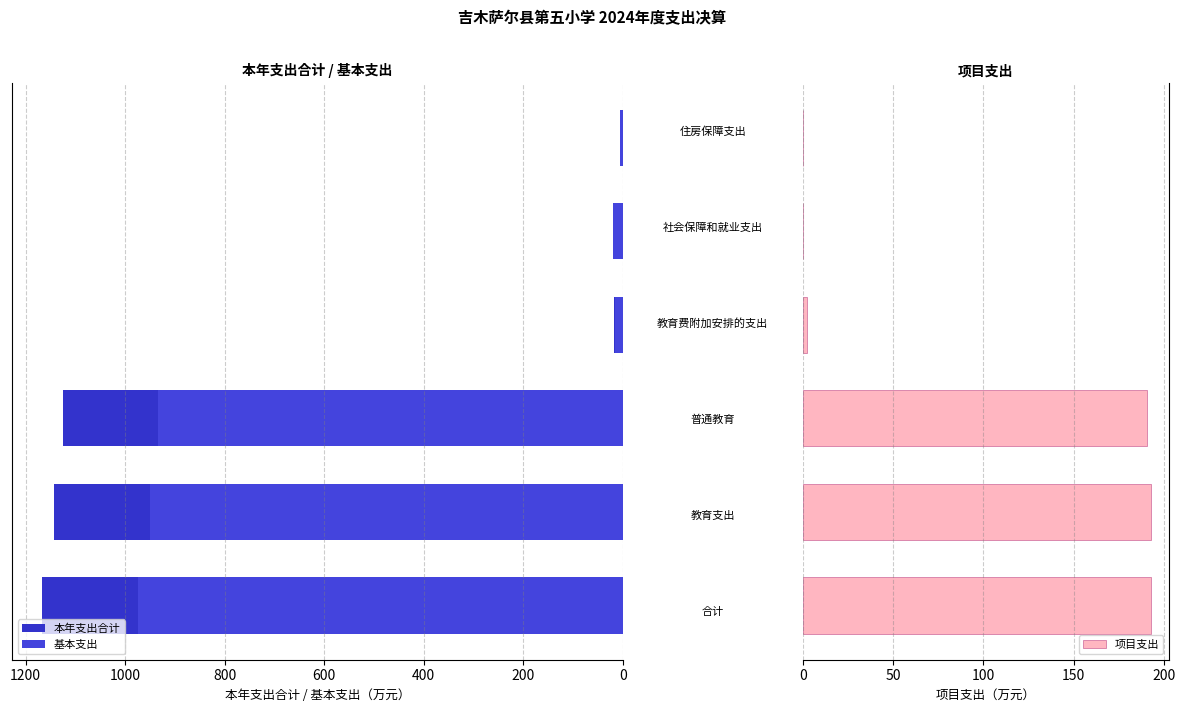

What is the greatest value displayed?

1167.8